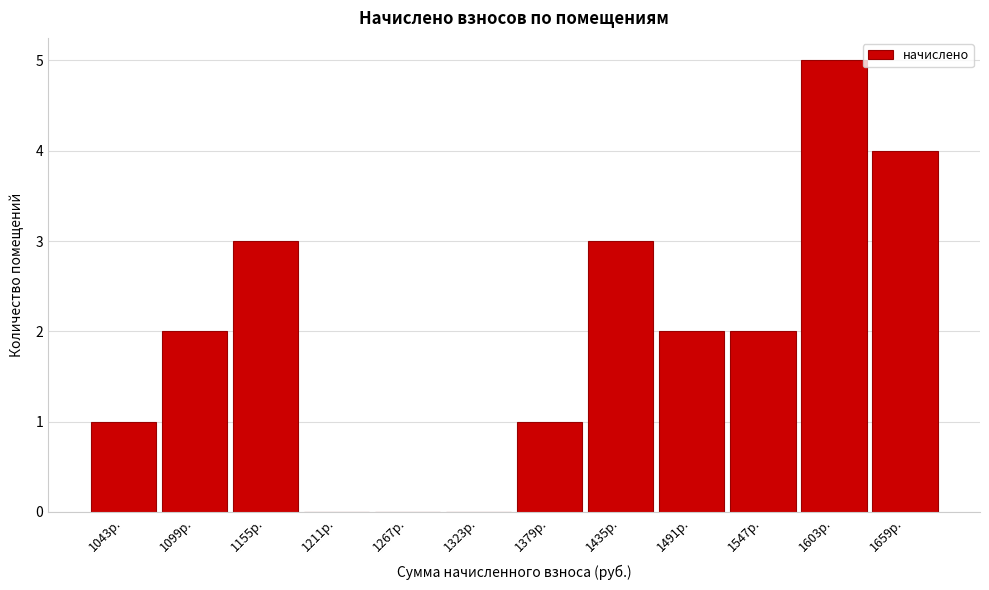

Reading left to right, transcribe all the data shown in this chart.

1043р.=1	1099р.=2	1155р.=3	1211р.=0	1267р.=0	1323р.=0	1379р.=1	1435р.=3	1491р.=2	1547р.=2	1603р.=5	1659р.=4